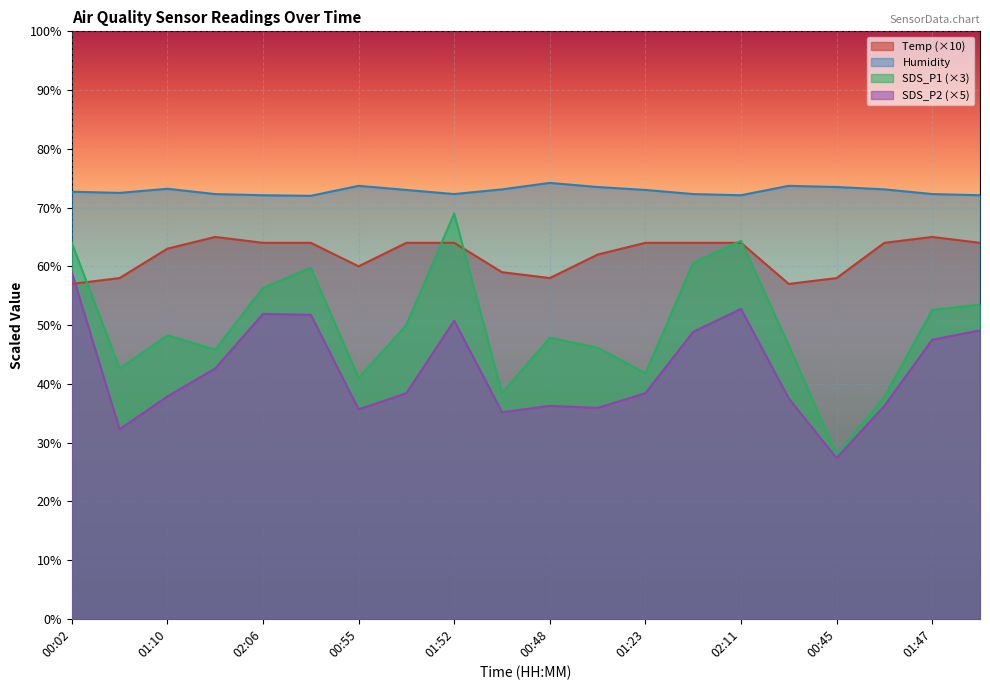

Reading left to right, list all the values displayed in this chart.

Temp: 00:02=57.0	00:38=58.0	01:10=63.0	01:44=65.0	02:06=64.0	02:16=64.0	00:55=60.0	01:26=64.0	01:52=64.0	00:22=59.0	00:48=58.0	01:03=62.0	01:23=64.0	01:54=64.0	02:11=64.0	00:07=57.0	00:45=58.0	01:15=64.0	01:47=65.0	02:09=64.0
Humidity: 00:02=72.7	00:38=72.5	01:10=73.2	01:44=72.3	02:06=72.1	02:16=72.0	00:55=73.7	01:26=73.0	01:52=72.3	00:22=73.1	00:48=74.2	01:03=73.5	01:23=73.0	01:54=72.3	02:11=72.1	00:07=73.7	00:45=73.5	01:15=73.1	01:47=72.3	02:09=72.1
SDS_P1: 00:02=64.0	00:38=42.6	01:10=48.2	01:44=45.8	02:06=56.3	02:16=59.8	00:55=41.0	01:26=50.0	01:52=69.0	00:22=38.4	00:48=47.8	01:03=46.1	01:23=41.8	01:54=60.6	02:11=64.3	00:07=46.5	00:45=27.9	01:15=37.8	01:47=52.6	02:09=53.5
SDS_P2: 00:02=59.0	00:38=32.2	01:10=37.9	01:44=42.6	02:06=51.9	02:16=51.8	00:55=35.6	01:26=38.4	01:52=50.8	00:22=35.1	00:48=36.2	01:03=35.9	01:23=38.4	01:54=48.8	02:11=52.8	00:07=37.5	00:45=27.3	01:15=36.2	01:47=47.5	02:09=49.1